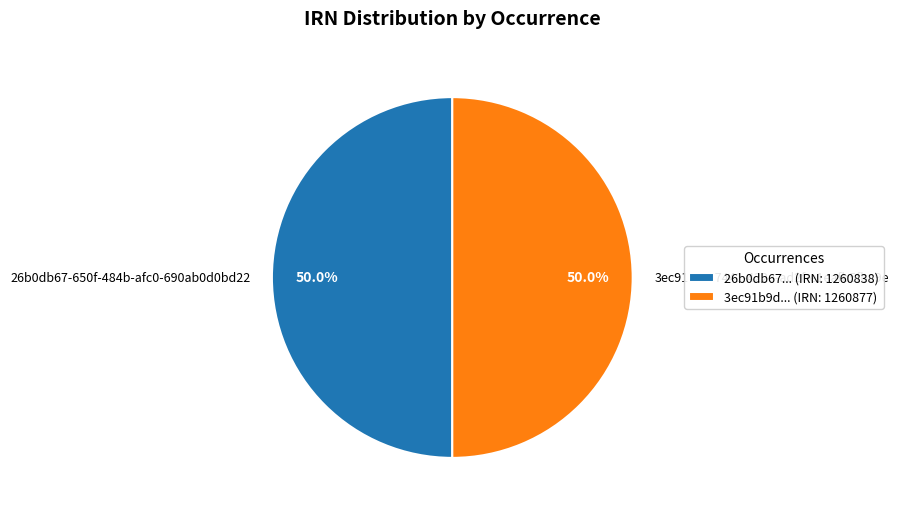

What is the ratio of the value at 26b0db67-650f-484b-afc0-690ab0d0bd22 to the value at 3ec91b9d-7441-422a-ad2f-e1eafb5fbe9e?

1.0